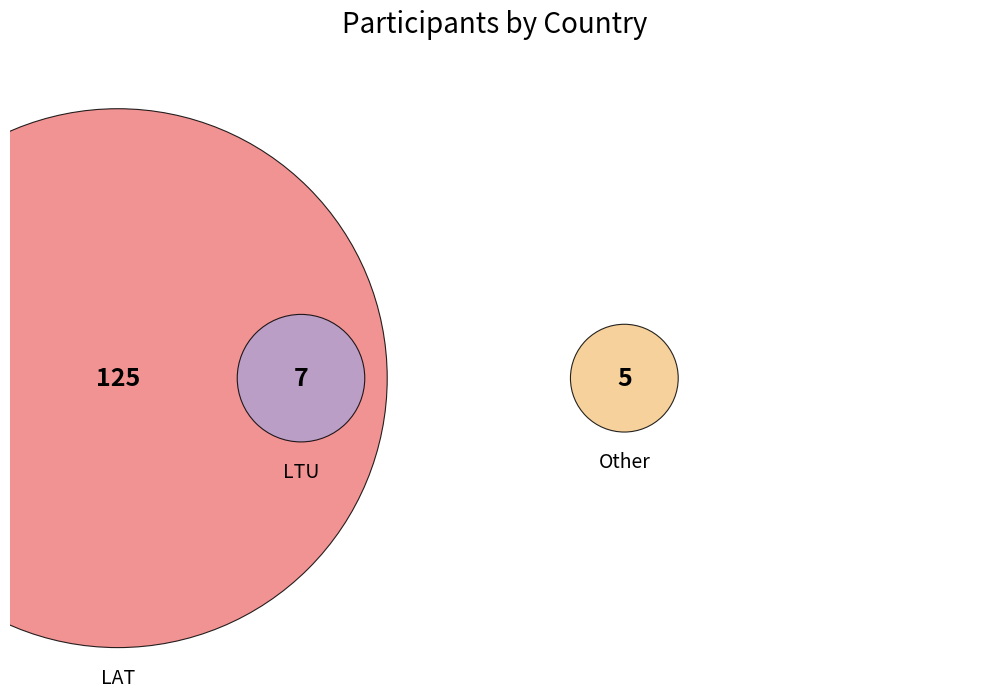

The Other slice represents 4% of the pie. True or false?

True